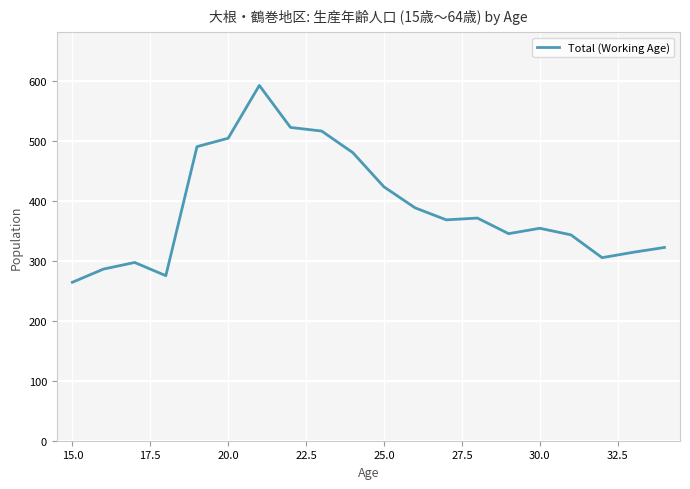

What is the maximum value shown in the chart?

592